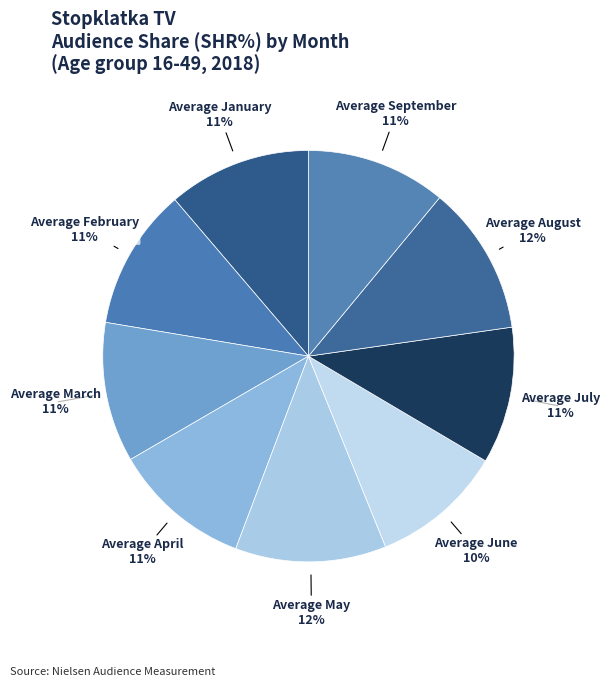

The Average January slice represents 11% of the pie. True or false?

True